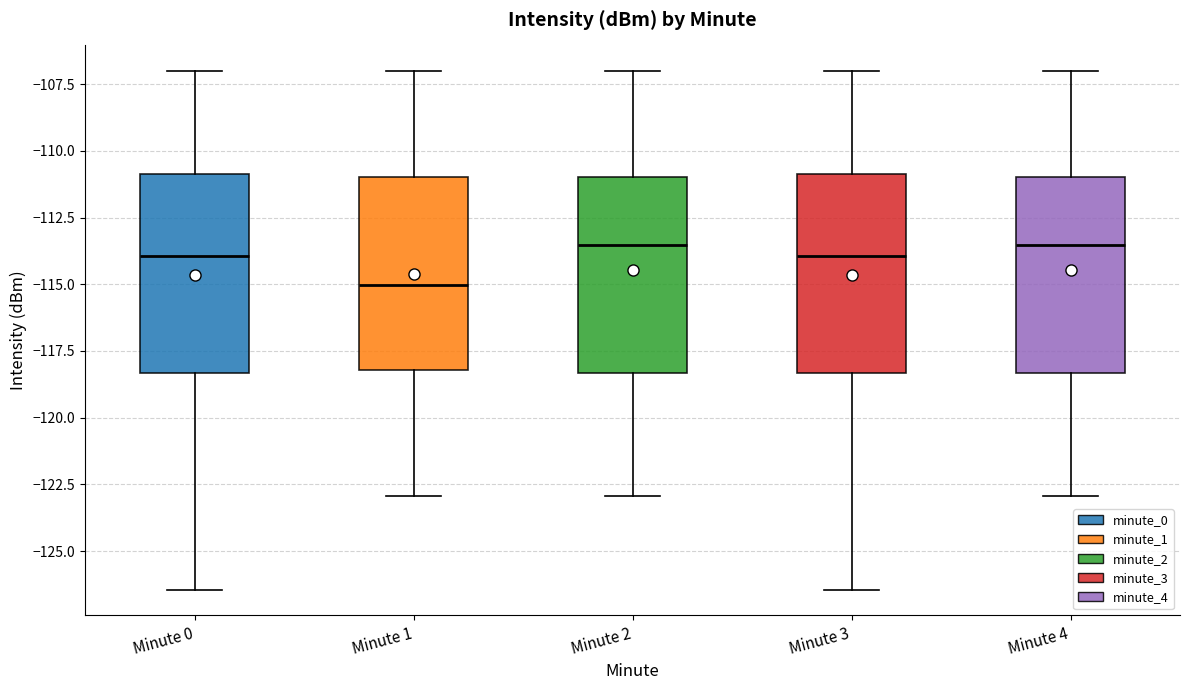

Reading left to right, transcribe this box plot: for each box, give where its median line is, the range the box spans, and where its two whiskers end, as read against the y-axis. The values are not printed on the chart, so give them approximately, as read against the axis.

Minute 0: median -114.0, box -118.5 to -111.0, whiskers -126.5 to -107.0
Minute 1: median -115.0, box -118.0 to -111.0, whiskers -123.0 to -107.0
Minute 2: median -113.5, box -118.5 to -111.0, whiskers -123.0 to -107.0
Minute 3: median -114.0, box -118.5 to -111.0, whiskers -126.5 to -107.0
Minute 4: median -113.5, box -118.5 to -111.0, whiskers -123.0 to -107.0